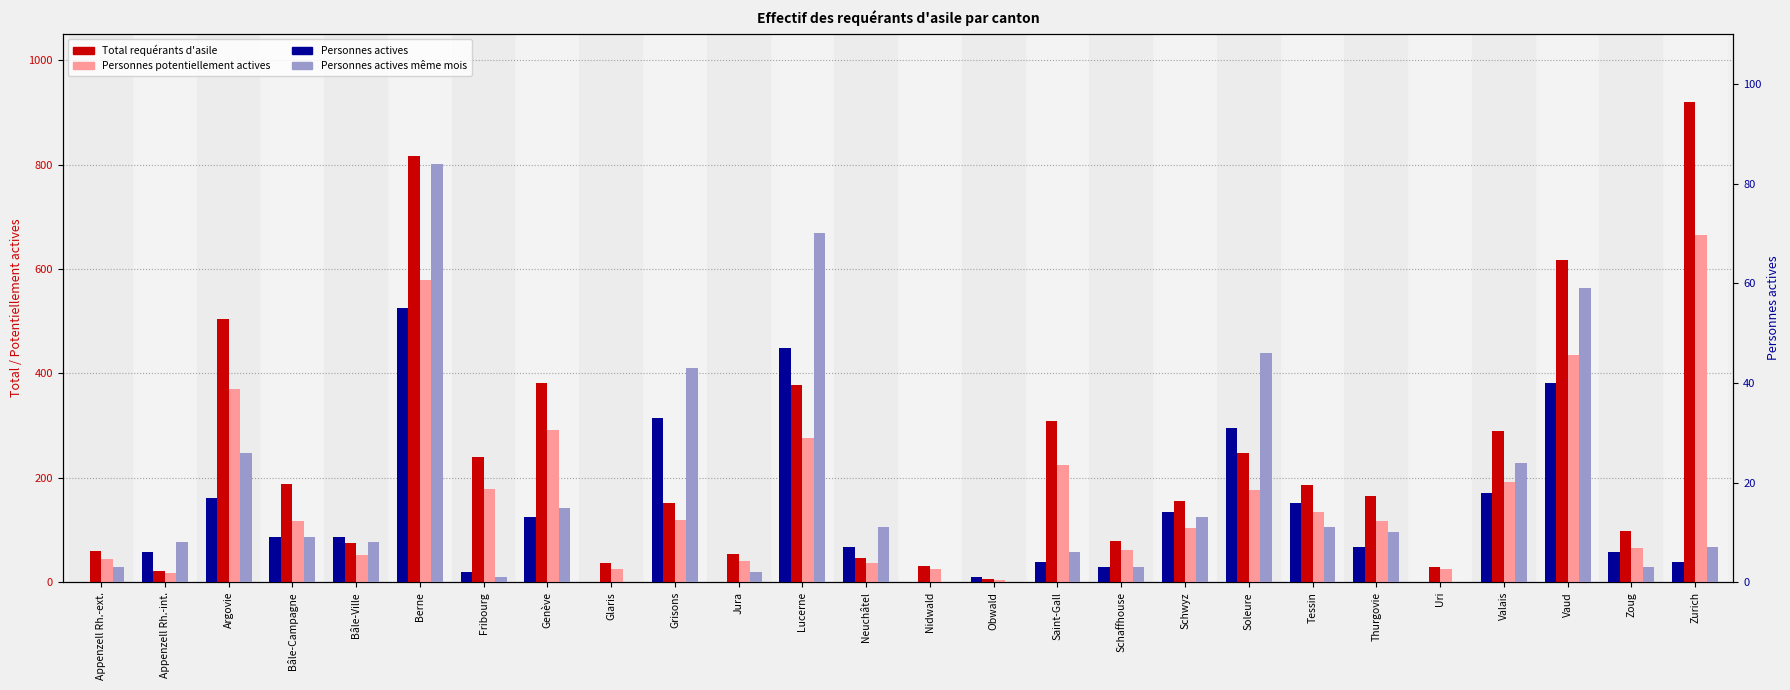

How many bars are there in each group?

4